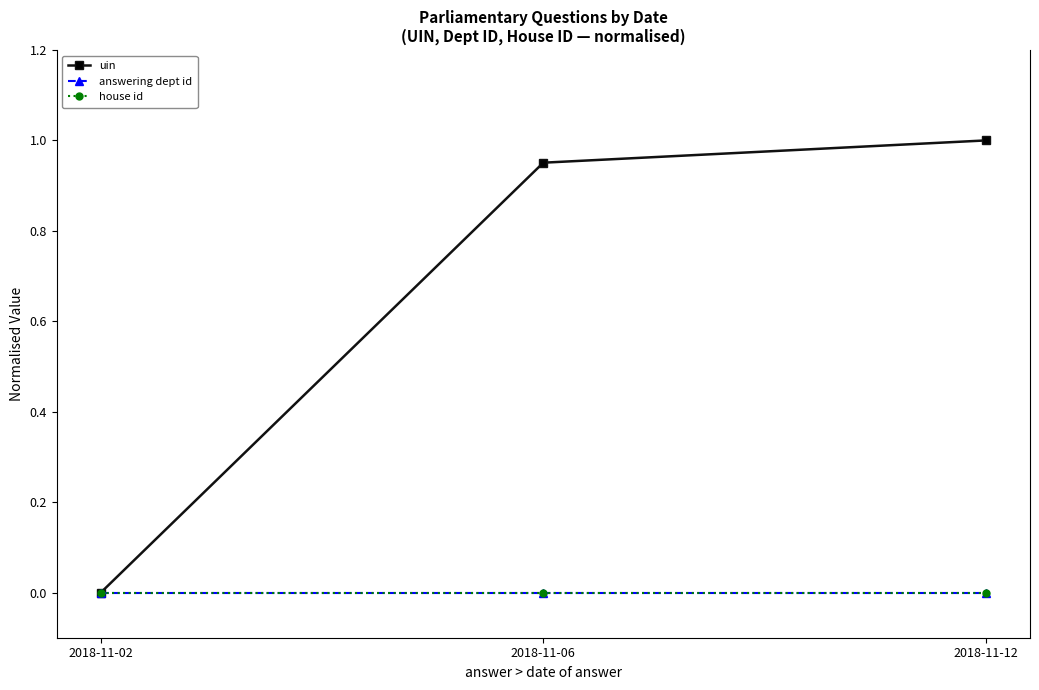

What is the maximum value shown in the chart?

1.0